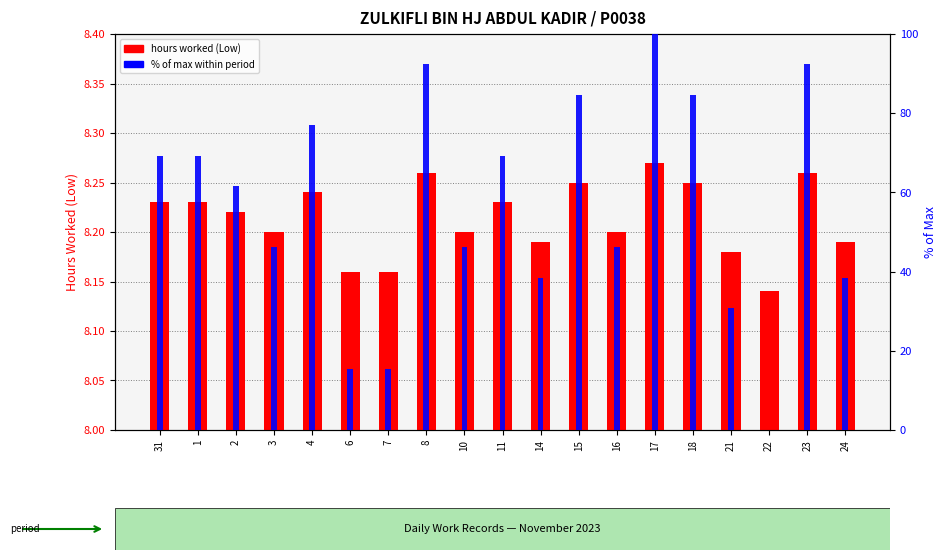

How many hours worked (Low) values are between 8 and 9?

19